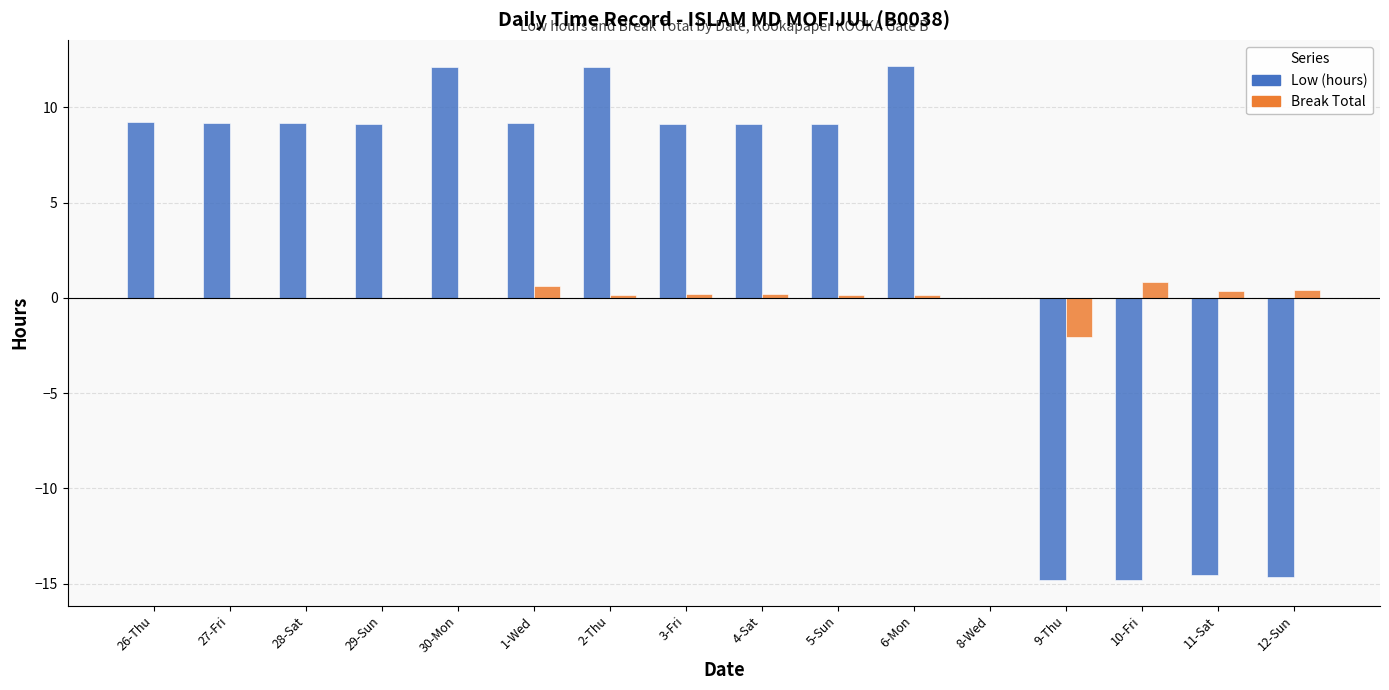

The Break Total series shows 0.2 at 4-Sat. True or false?

True